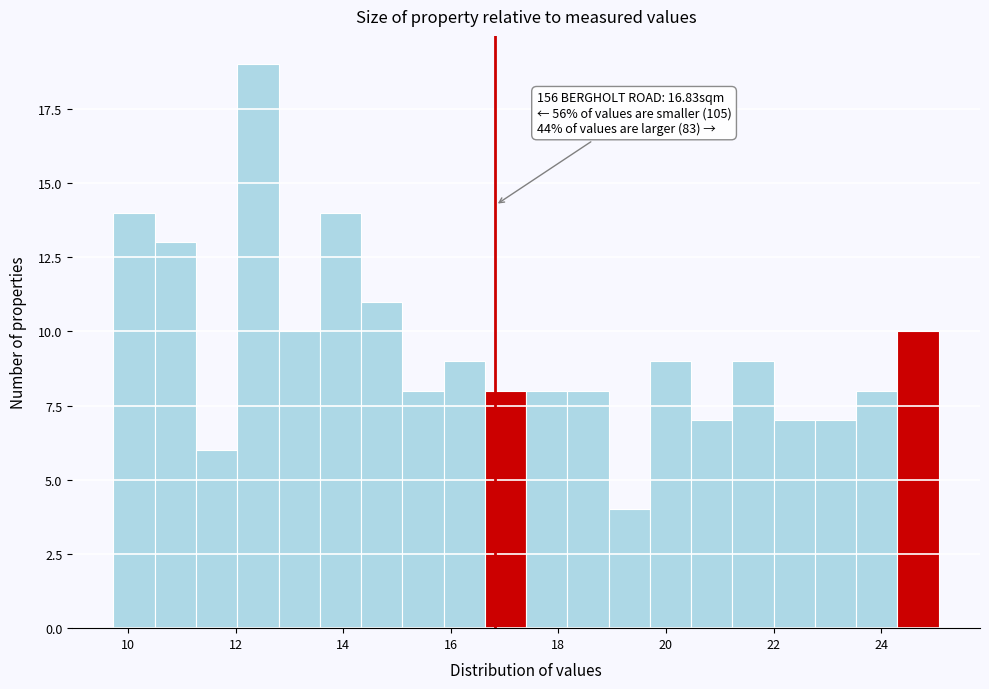

Around what value on the x-axis is the tallest bar? Give the approximate position of its centre, as read against the axis.

12.4